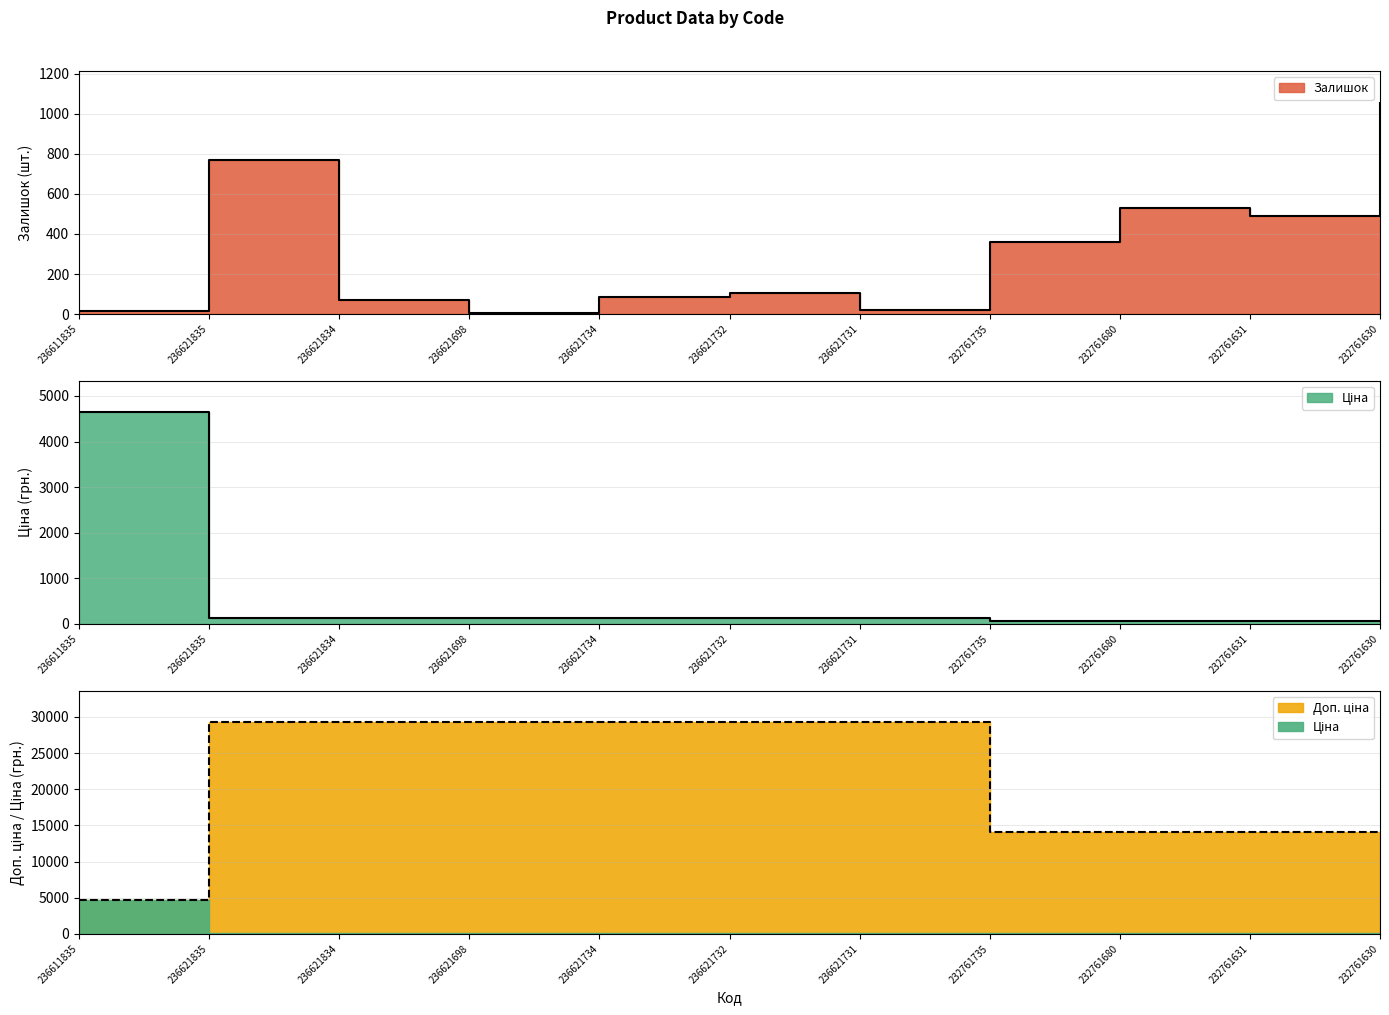

Does the chart have visible grid lines?

Yes